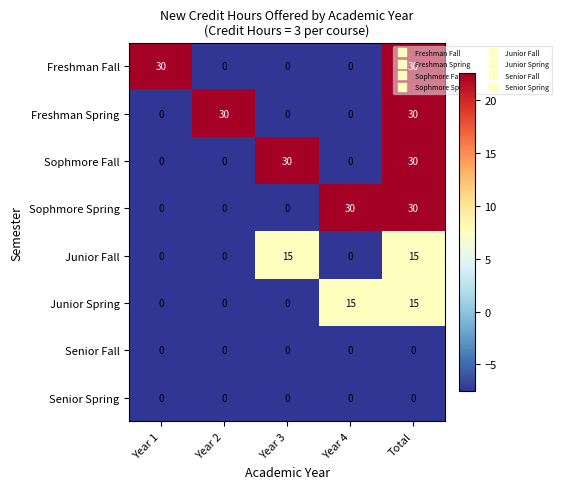

What is the average value of the Junior Fall series?

6